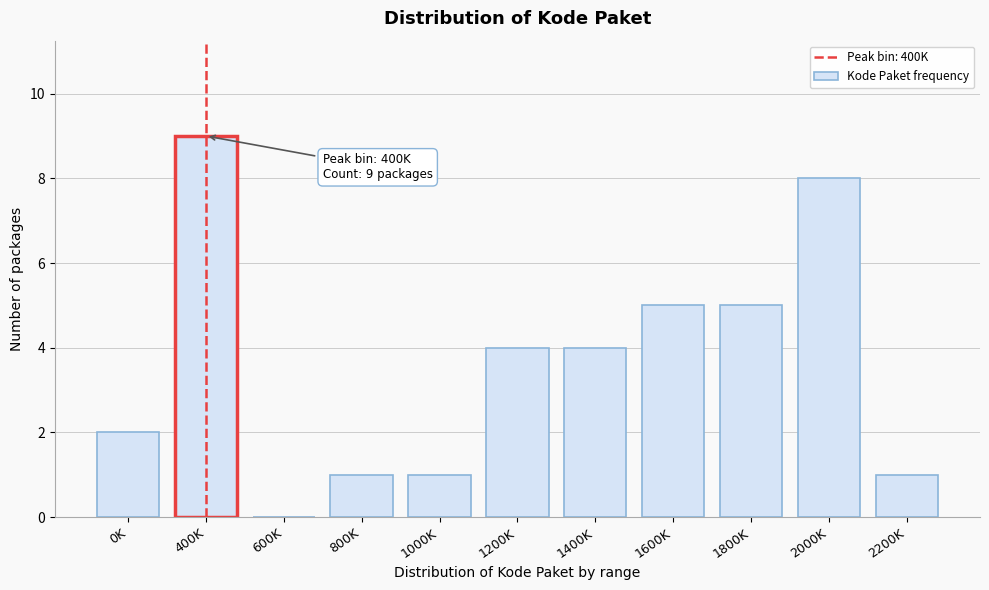

Reading left to right, list all the values displayed in this chart.

0K=2	400K=9	600K=0	800K=1	1000K=1	1200K=4	1400K=4	1600K=5	1800K=5	2000K=8	2200K=1